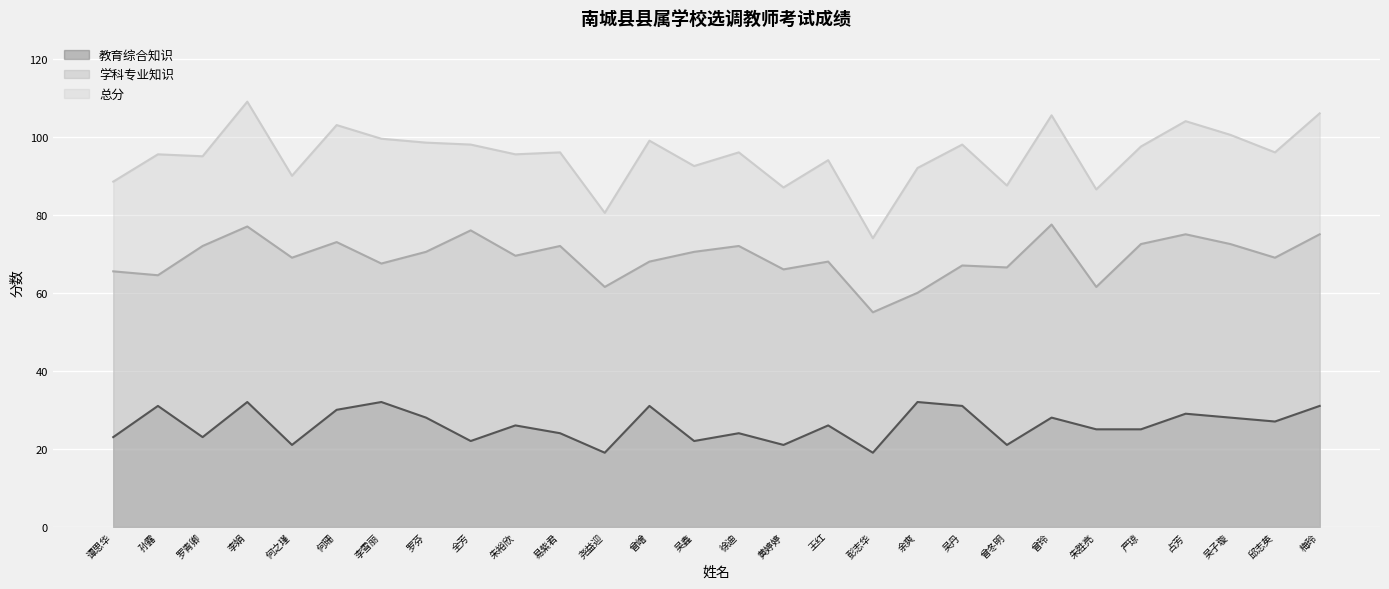

How many values in the 总分 series are below 96?

13